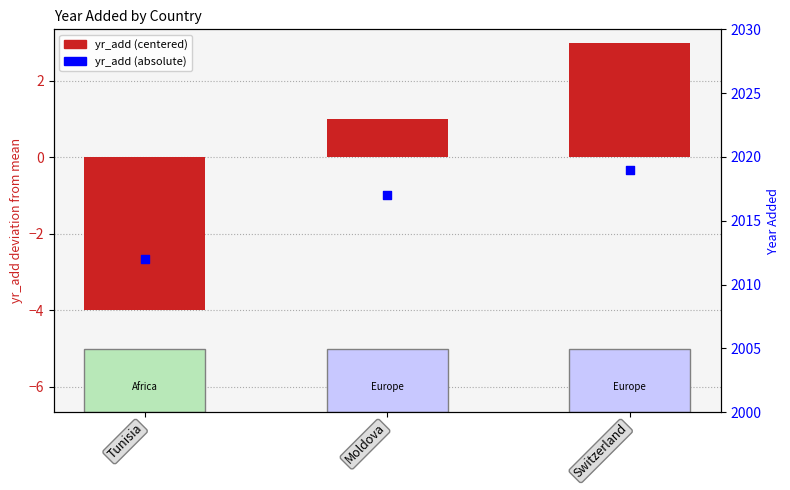

At which category is the sum across all series the highest?

Switzerland